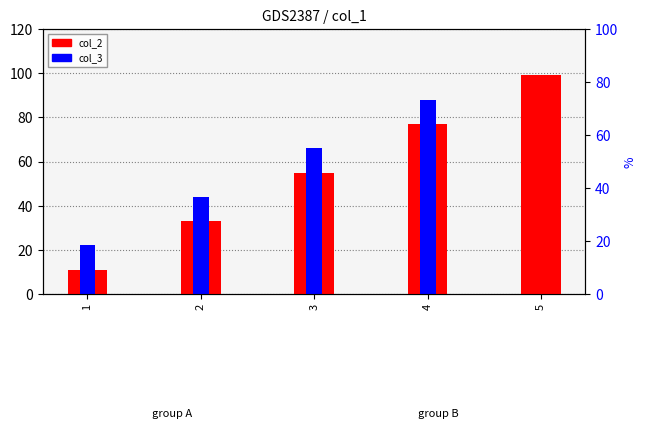

What is the minimum value for col_2?

11